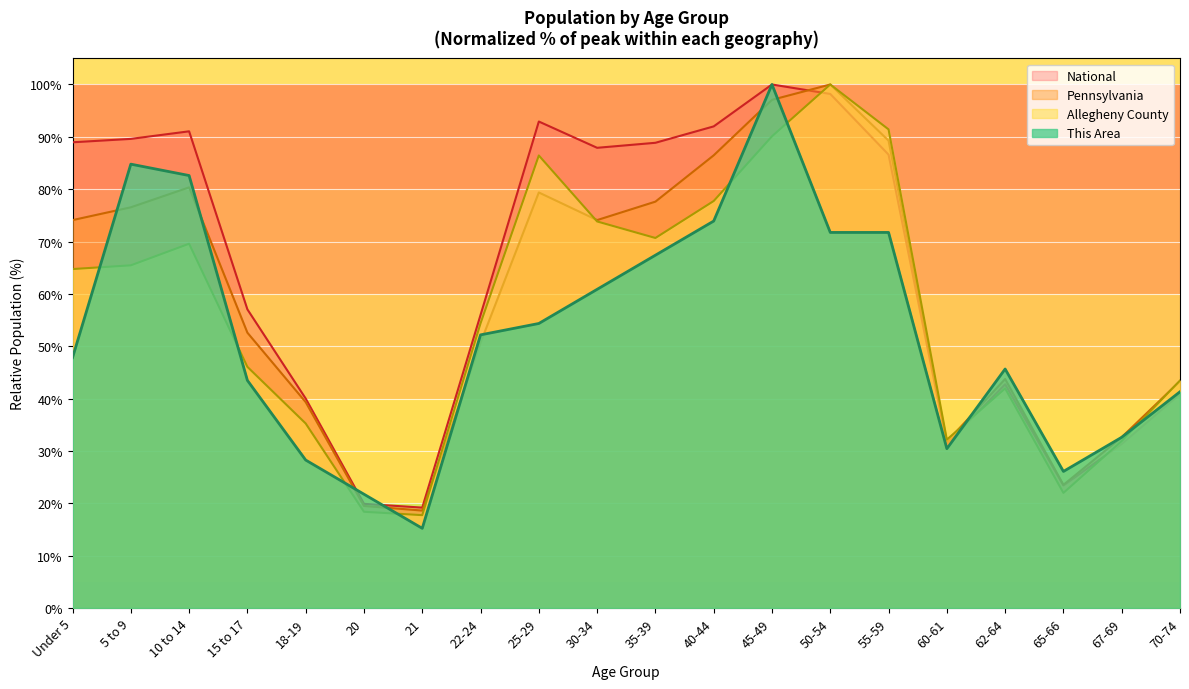

True or false: Allegheny County has a value of 22.0 at 65-66.

True